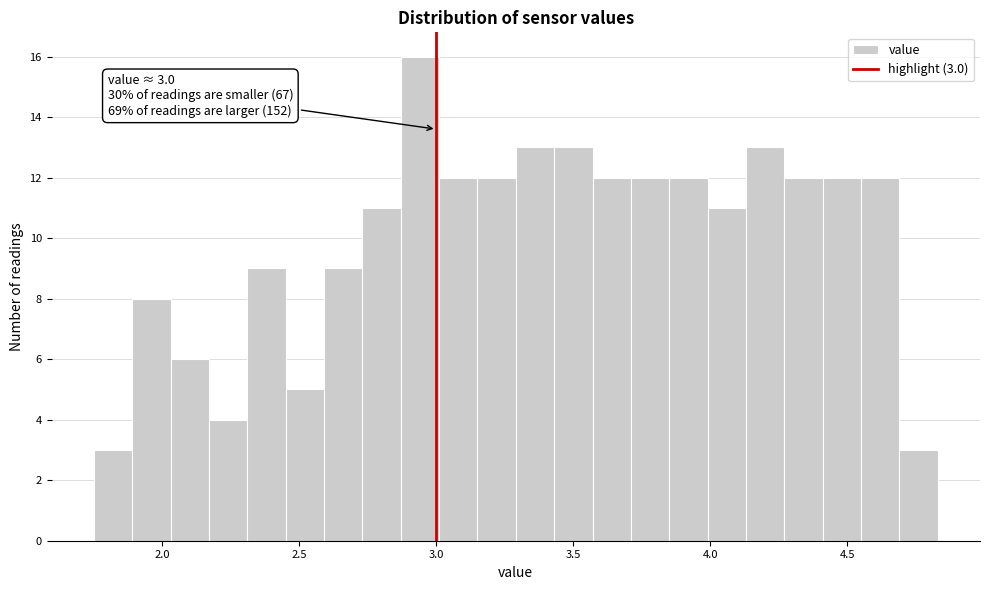

Around what value on the x-axis is the tallest bar? Give the approximate position of its centre, as read against the axis.

2.95